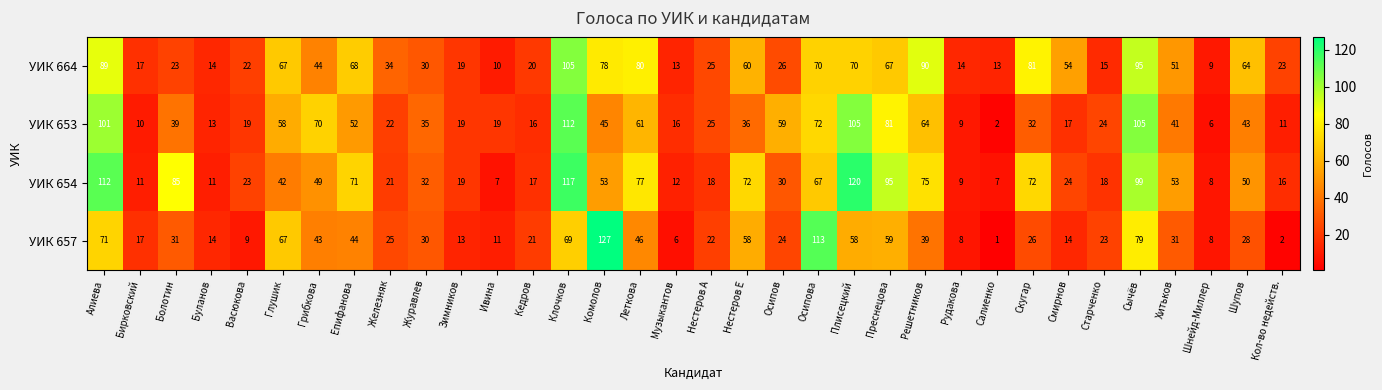

Which category has the lowest value in the УИК 664 series?

Шнейд-Миллер